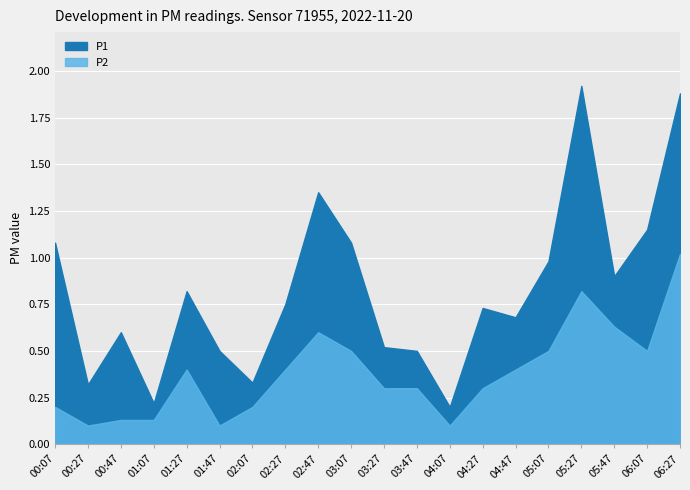

In P1, how many points are lower than both neighbors (excluding endpoints)?

6